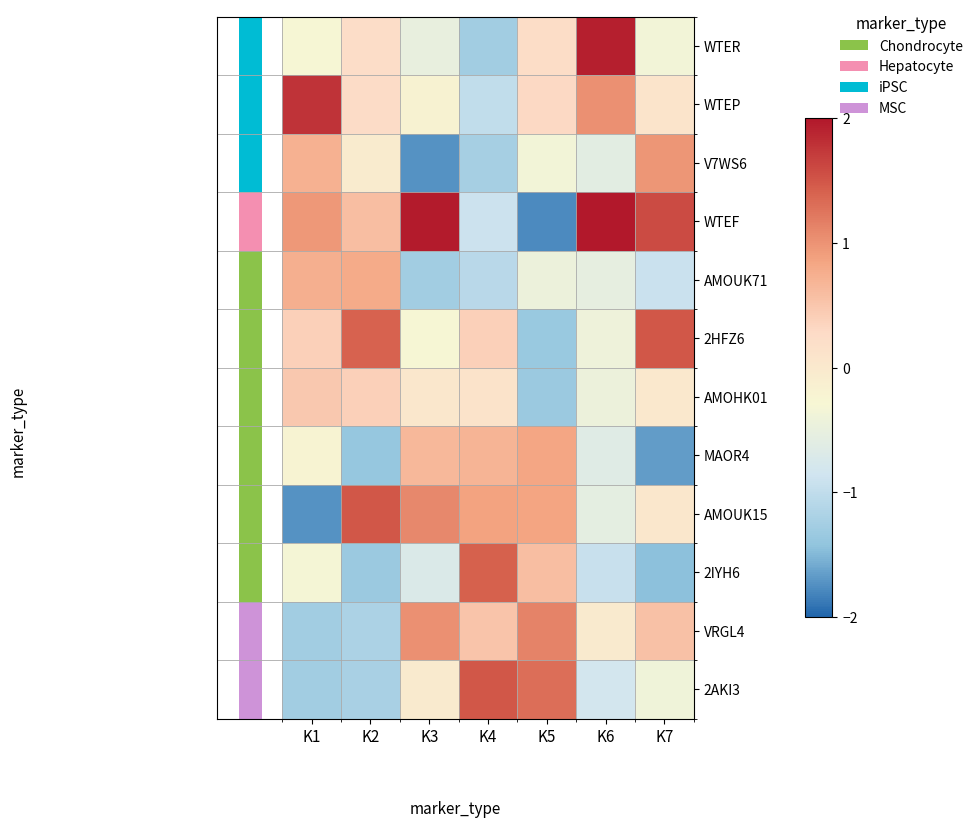

At how many categories does at least one series exceed 0?

7